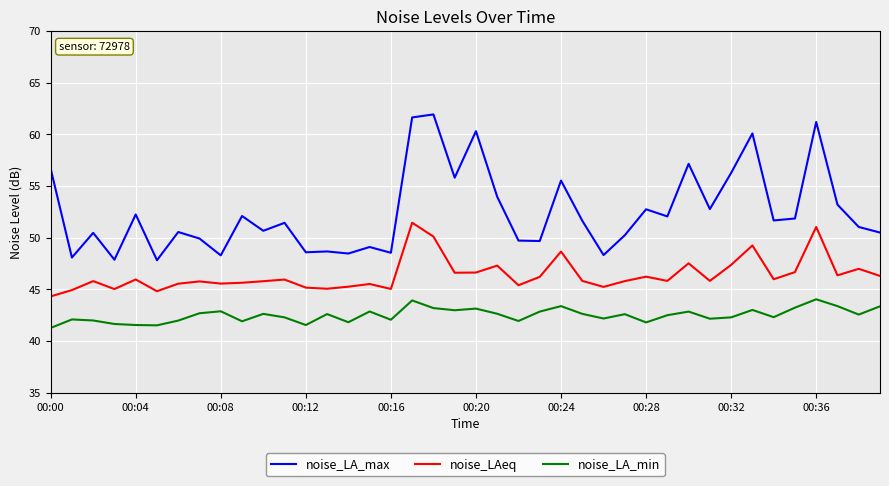

What is the difference between the maximum and minimum values in the noise_LA_max series?

14.1